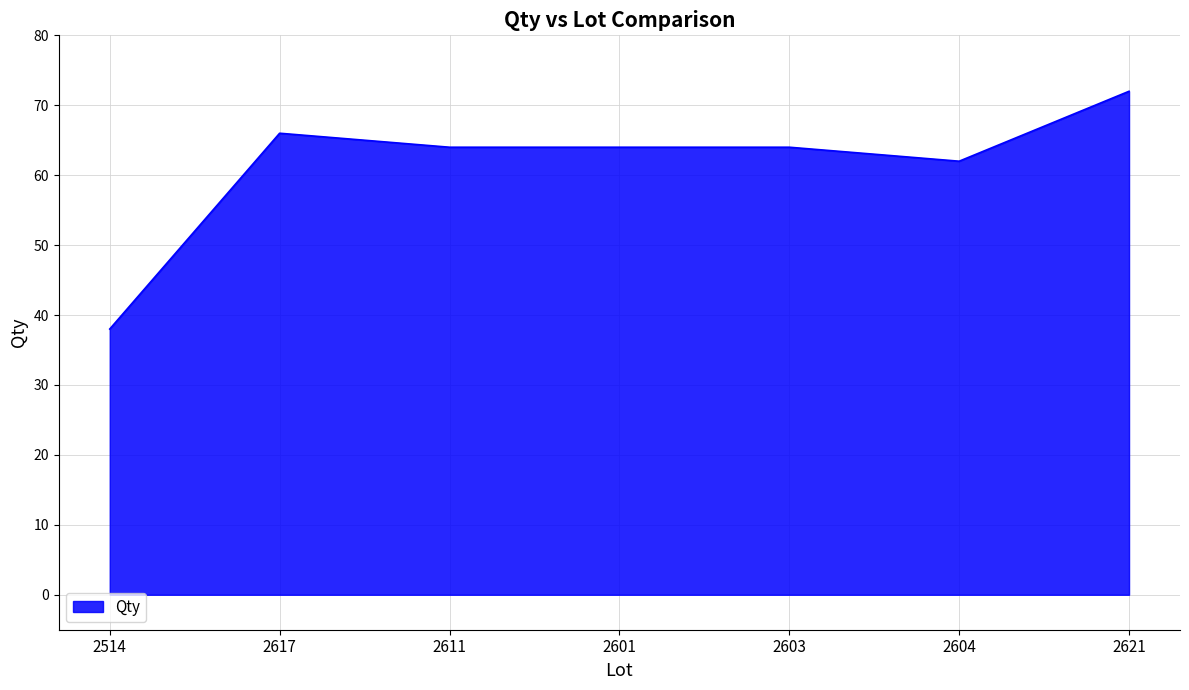

What is the sum of all values?

430